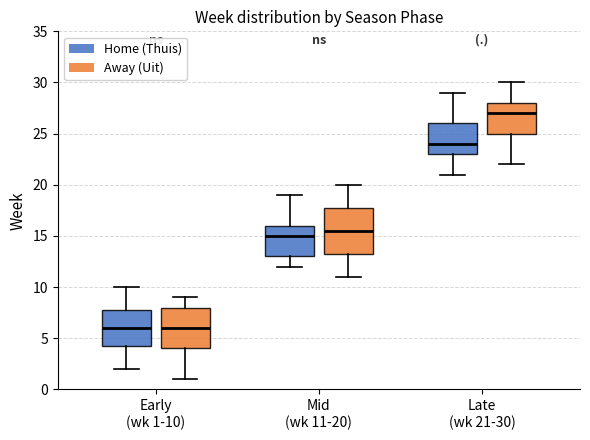

Reading left to right, transcribe this box plot: for each box, give where its median line is, the range the box spans, and where its two whiskers end, as read against the y-axis. The values are not printed on the chart, so give them approximately, as read against the axis.

Early (wk 1-10) (Home (Thuis)): median 6.0, box 4.5 to 8.0, whiskers 2.0 to 10.0
Early (wk 1-10) (Away (Uit)): median 6.0, box 4.0 to 8.0, whiskers 1.0 to 9.0
Mid (wk 11-20) (Home (Thuis)): median 15.0, box 13.0 to 16.0, whiskers 12.0 to 19.0
Mid (wk 11-20) (Away (Uit)): median 15.5, box 13.5 to 18.0, whiskers 11.0 to 20.0
Late (wk 21-30) (Home (Thuis)): median 24.0, box 23.0 to 26.0, whiskers 21.0 to 29.0
Late (wk 21-30) (Away (Uit)): median 27.0, box 25.0 to 28.0, whiskers 22.0 to 30.0